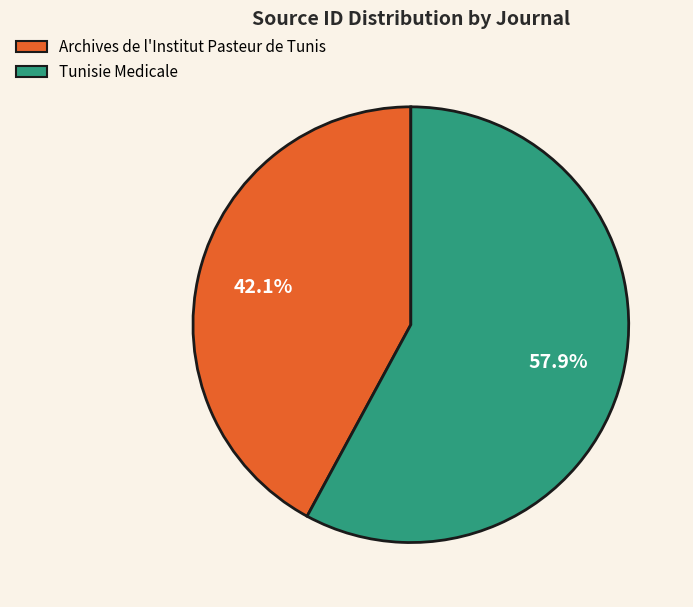

To the nearest percent, what percentage of the pie is Tunisie Medicale?

58%